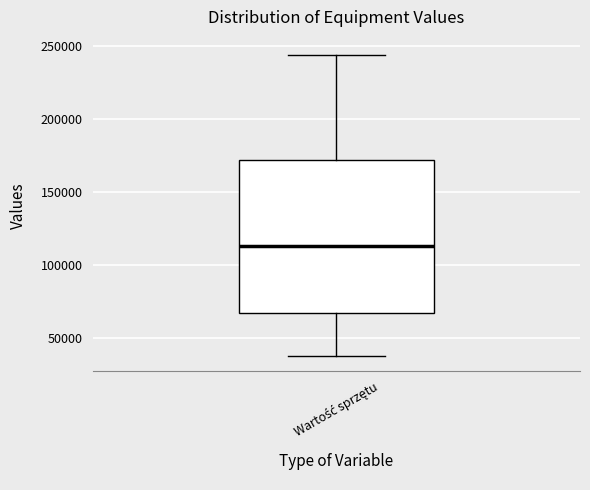

Where does the upper whisker of the box for Wartość sprzętu end on the y-axis? The values are not printed on the chart, so give them approximately, as read against the axis.

245000